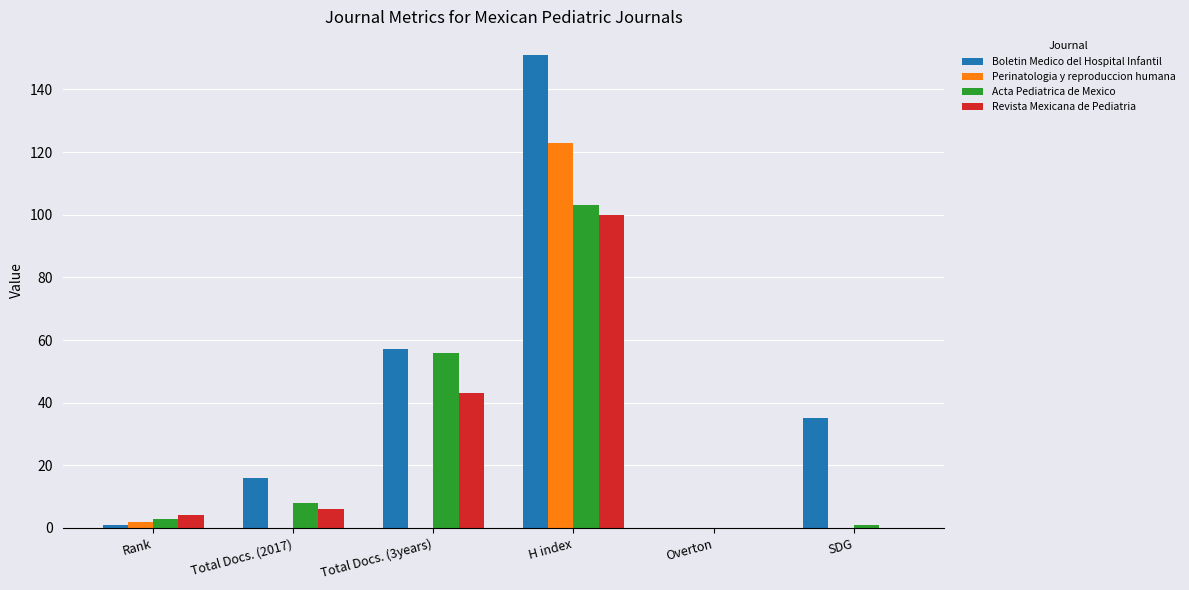

What are all the series names shown in the legend?

Boletin Medico del Hospital Infantil, Perinatologia y reproduccion humana, Acta Pediatrica de Mexico, Revista Mexicana de Pediatria